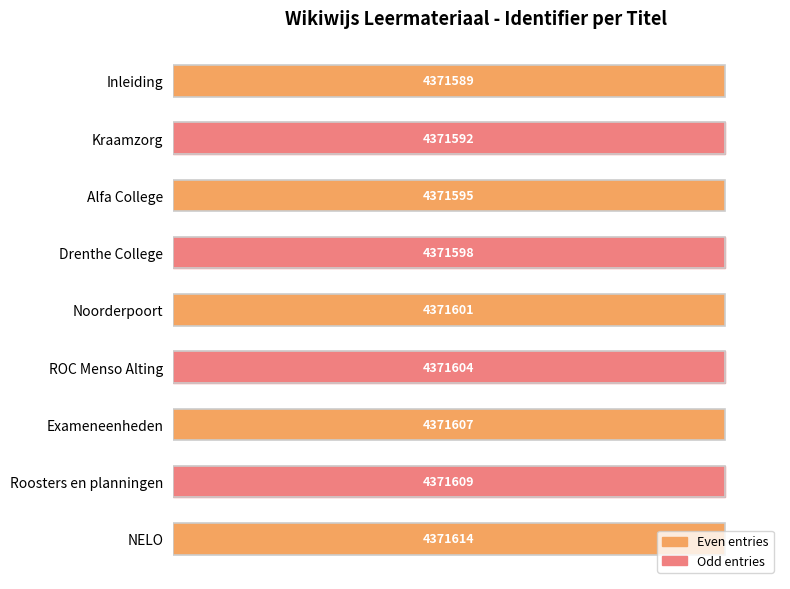

Are the bars grouped side by side (vs. stacked)?

No